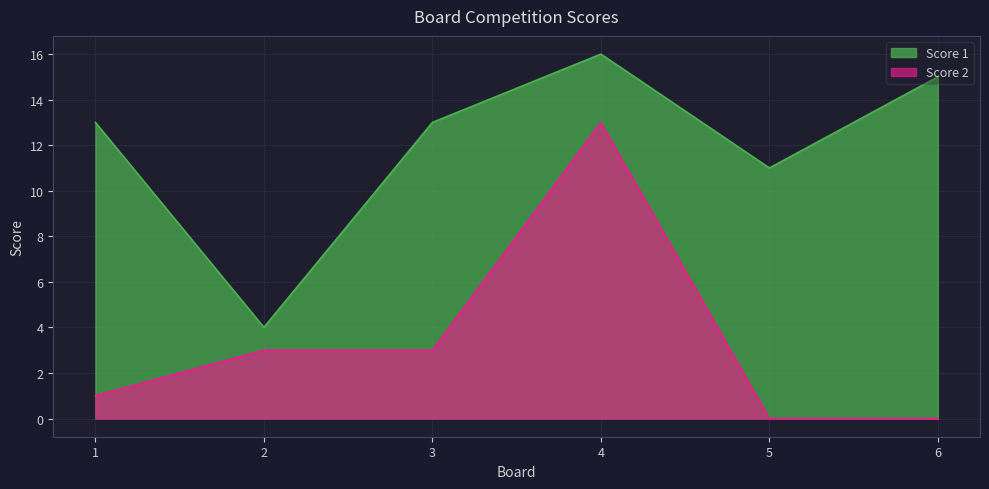

What is the maximum value shown in the chart?

16